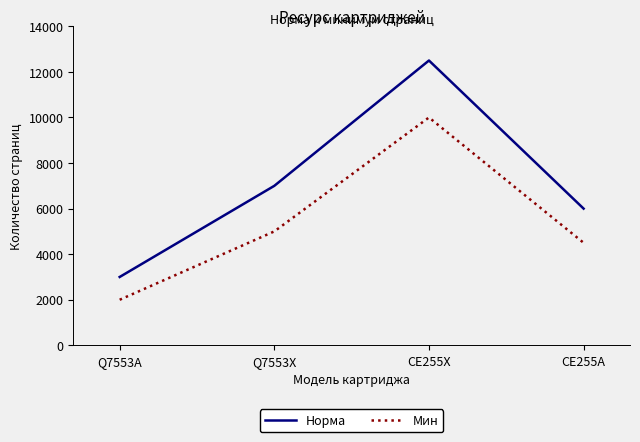

What is the total value across all series at CE255A?

10500